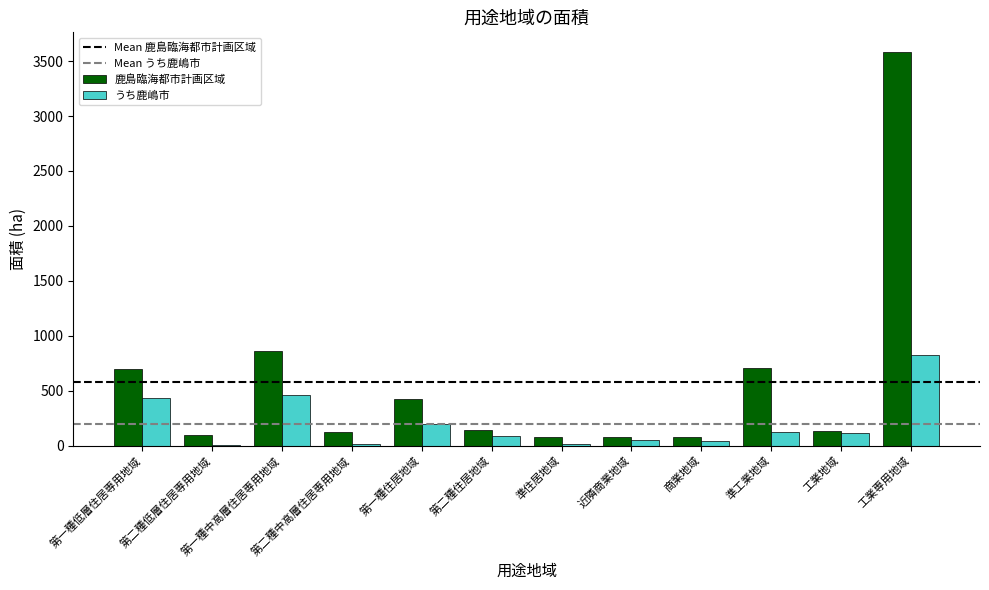

At which category is the sum across all series the highest?

工業専用地域